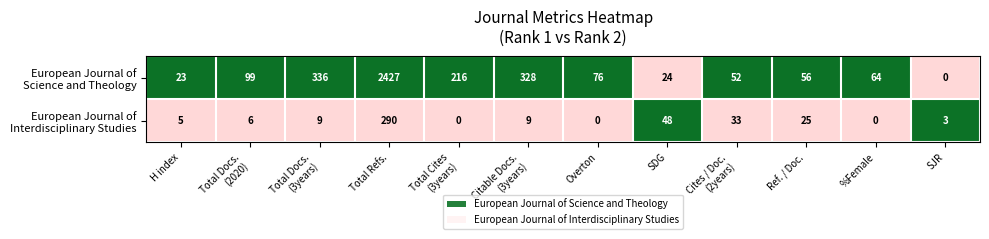

At which category does the chart reach its peak across all series?

Total Refs.